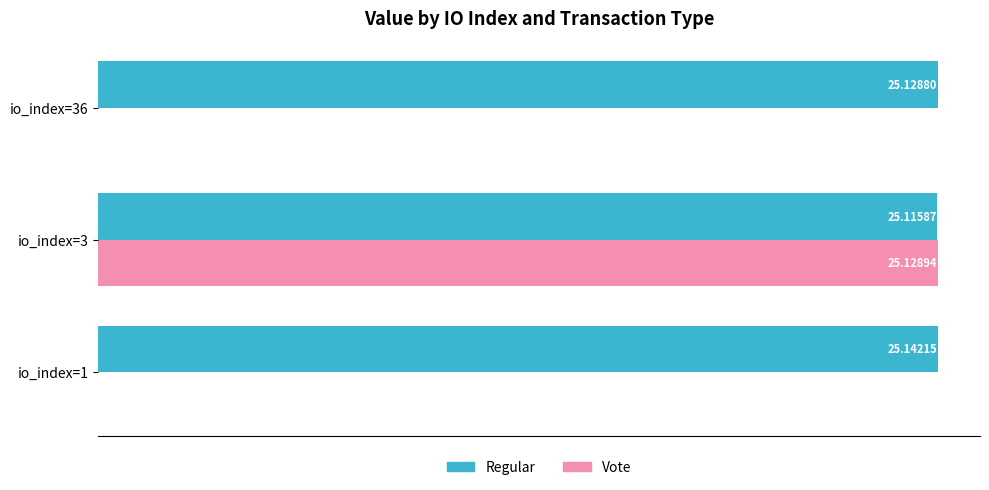

Is the value of Regular at io_index=1 greater than the value of Vote at io_index=36?

Yes